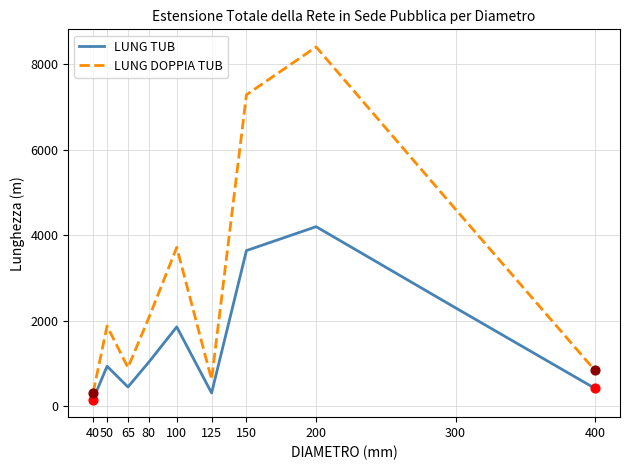

Which series changed the most between 40 and 80?

LUNG DOPPIA TUB